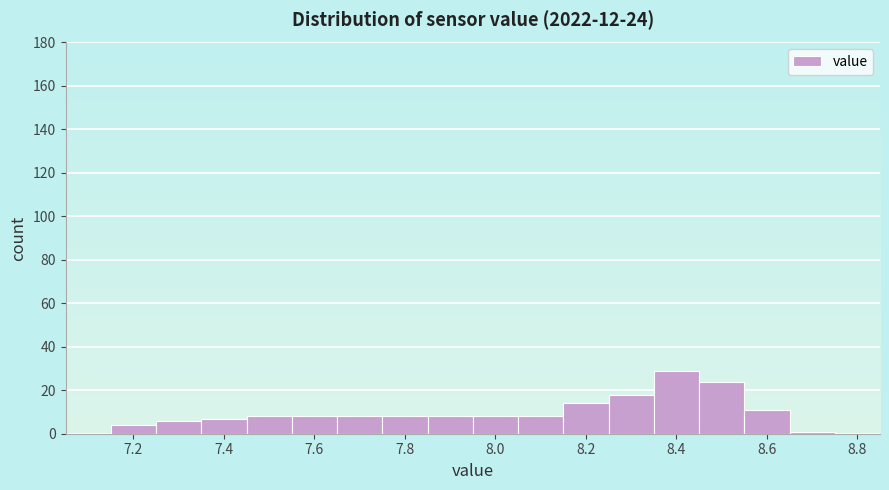

Over which range of the x-axis is the bar tallest?

8.35 to 8.45